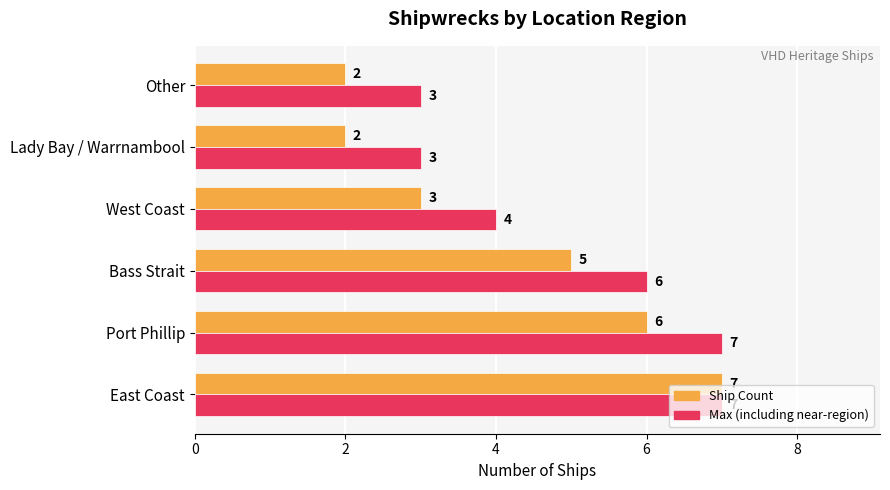

What is the approximate value of Max (including near-region) at West Coast?

4